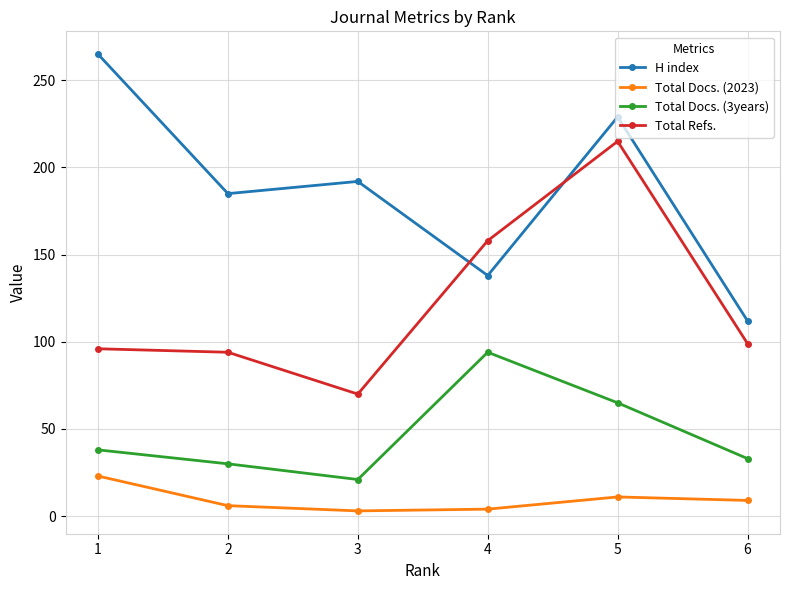

What is the lowest value of the Total Refs. series?

70